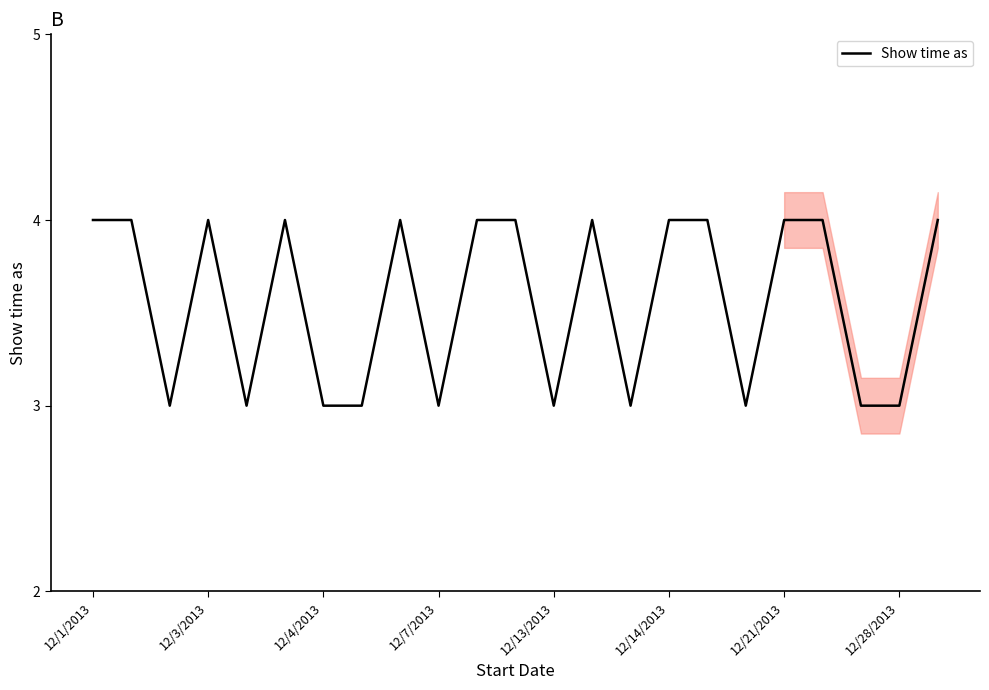

Which category has the highest value across all series?

12/1/2013